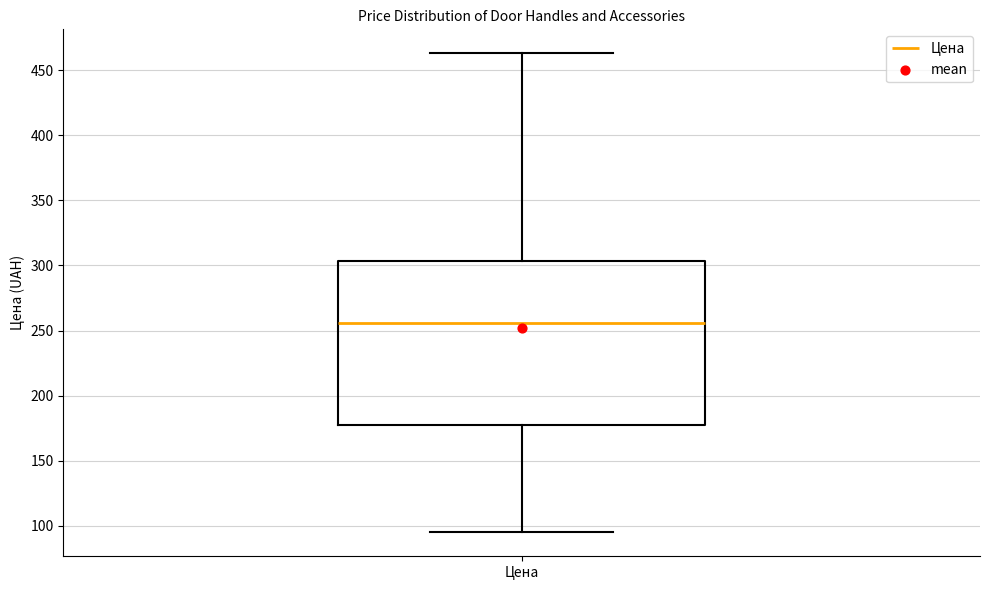

Transcribe this box plot: give where the median line is, the range the box spans, and where the two whiskers end, as read against the y-axis. The values are not printed on the chart, so give them approximately, as read against the axis.

median 255, box 180 to 305, whiskers 95 to 465